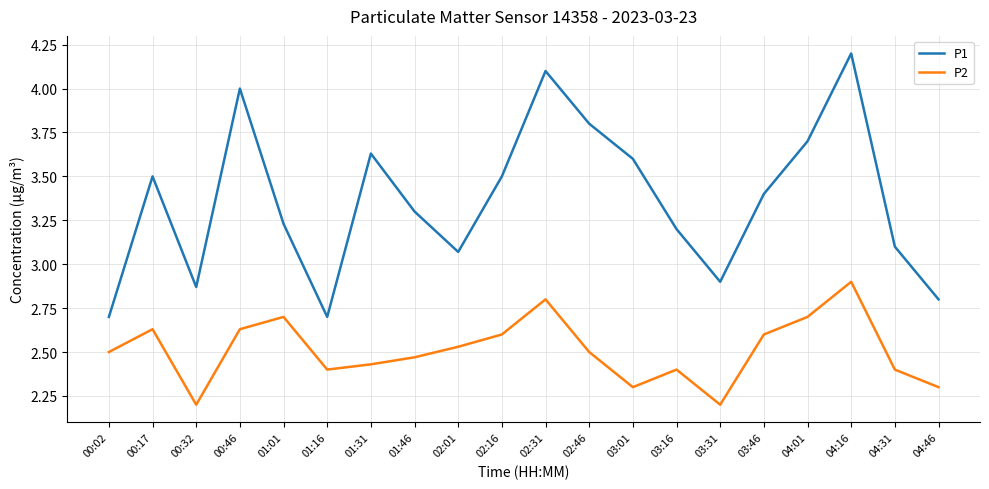

Where is P1 nearest to the value 3?

02:01